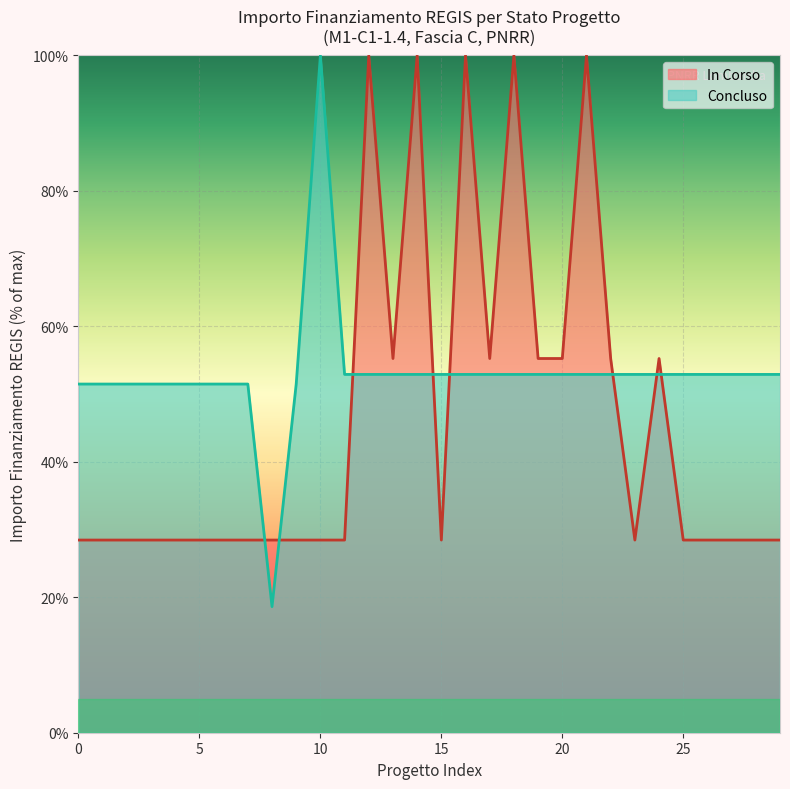

What is the difference between the maximum and minimum values in the In Corso series?

71.6